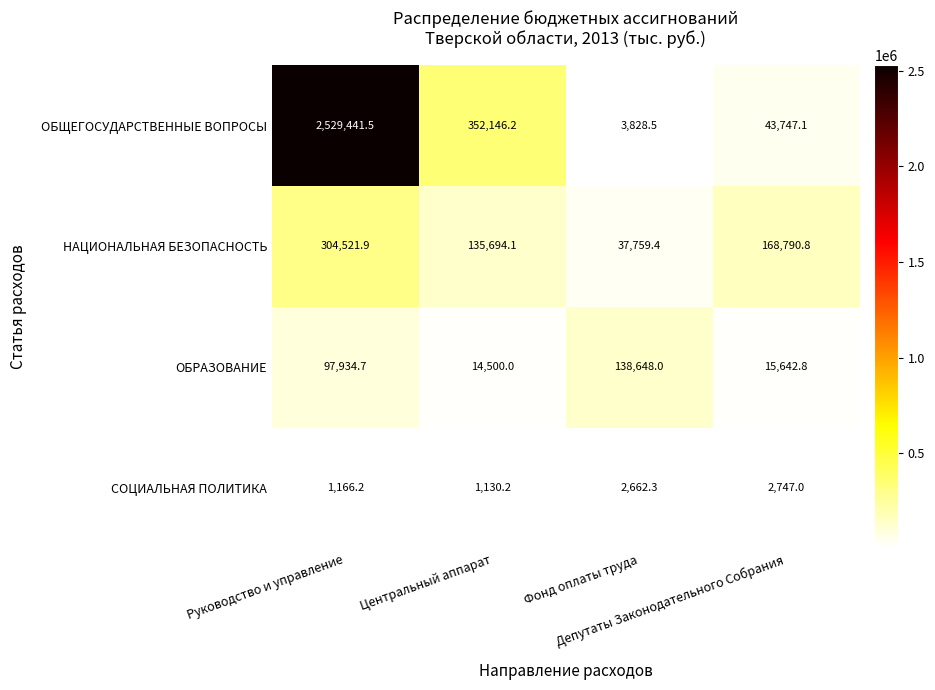

Rank the series by their maximum value, from highest to lowest.

ОБЩЕГОСУДАРСТВЕННЫЕ ВОПРОСЫ, НАЦИОНАЛЬНАЯ БЕЗОПАСНОСТЬ, ОБРАЗОВАНИЕ, СОЦИАЛЬНАЯ ПОЛИТИКА